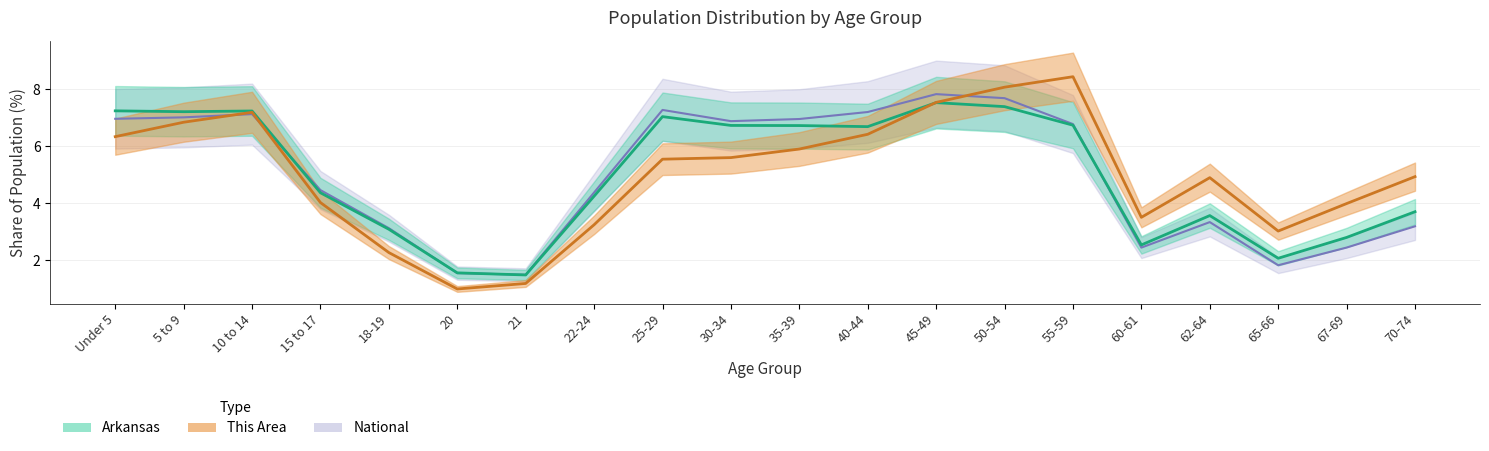

The value of This Area at 22-24 is 1.7. True or false?

False